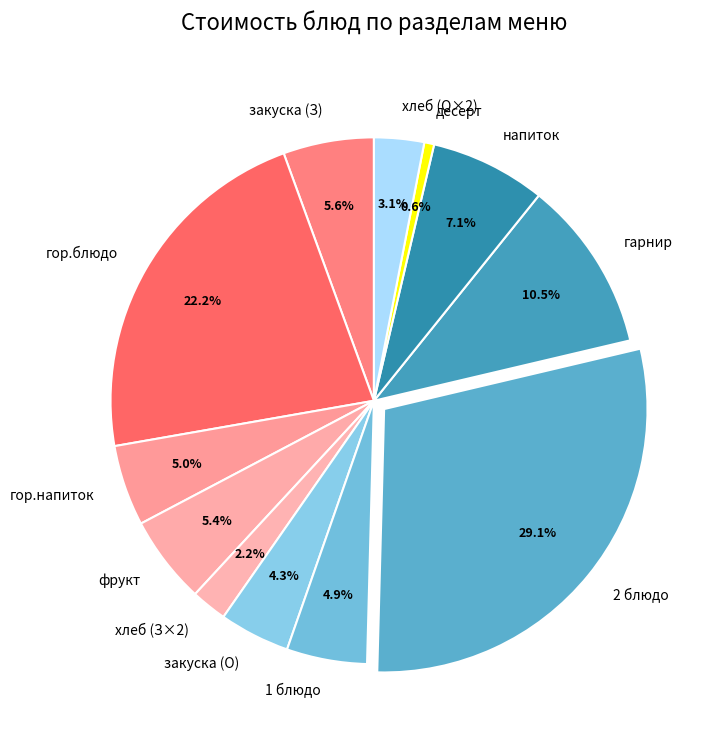

How many slices are in this pie chart?

12